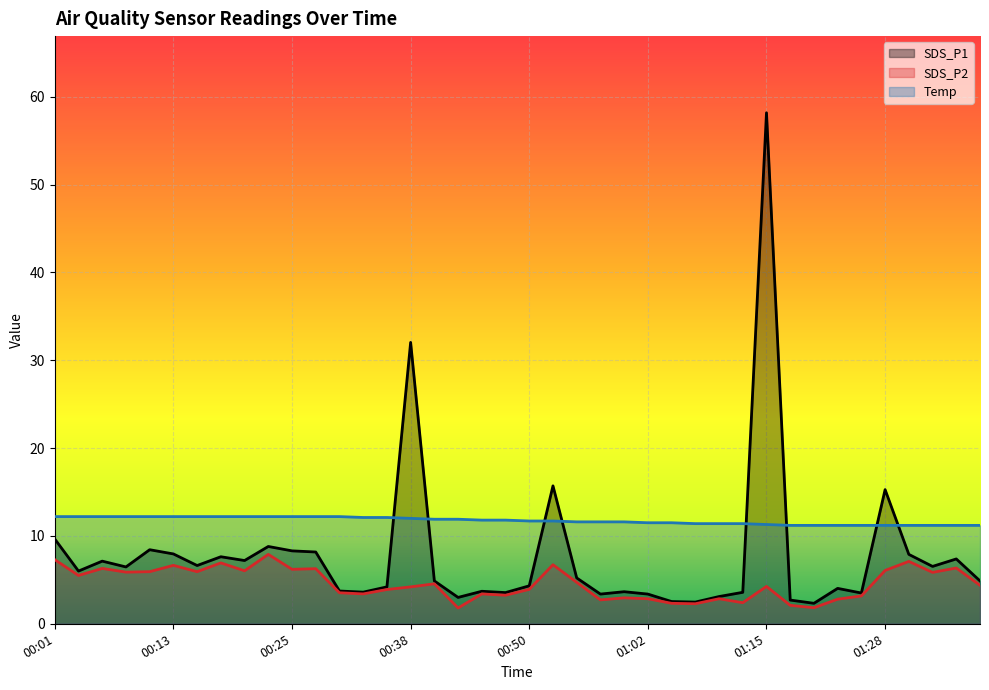

How many lines are shown in the chart?

3